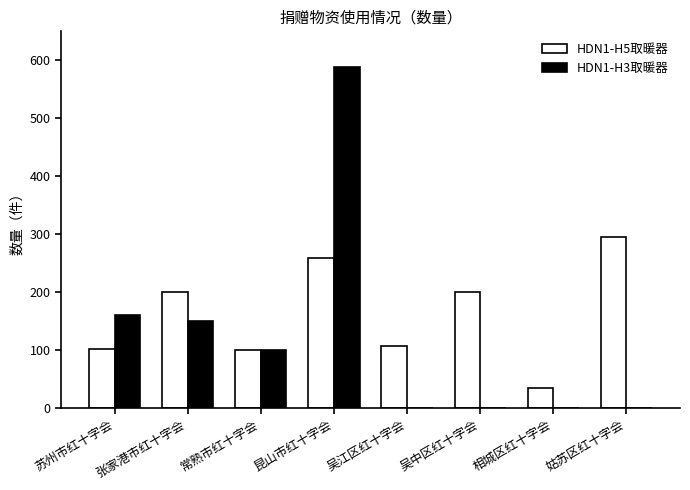

How many series are shown in this chart?

2